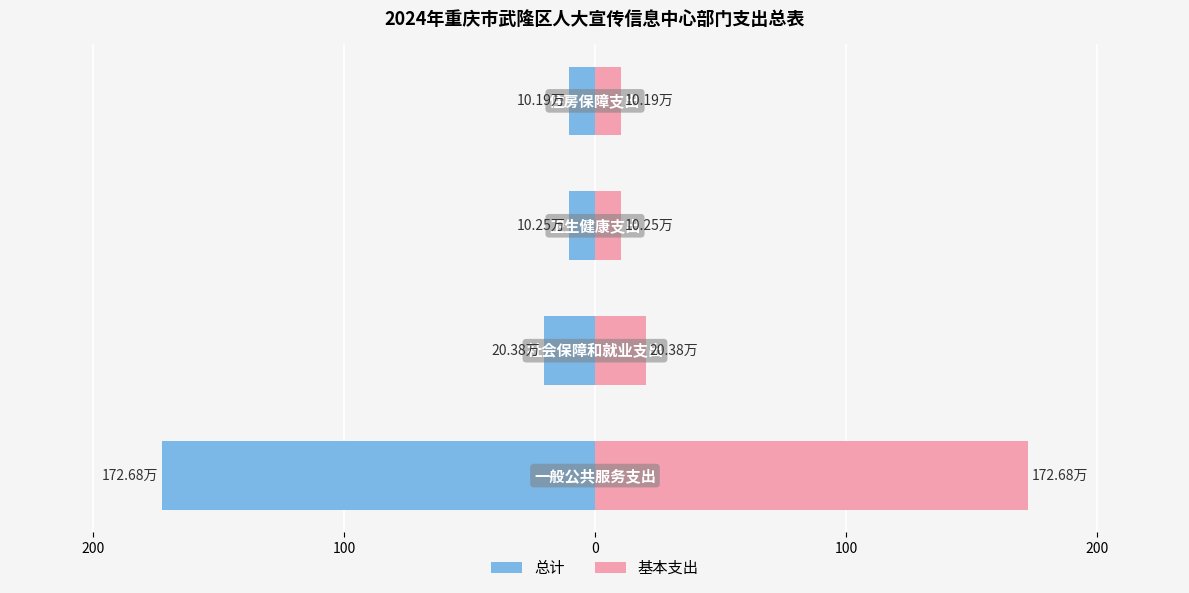

Reading right to left, list all the values displayed in this chart.

总计: -10.2	-10.2	-20.4	-172.7
基本支出: 10.2	10.2	20.4	172.7